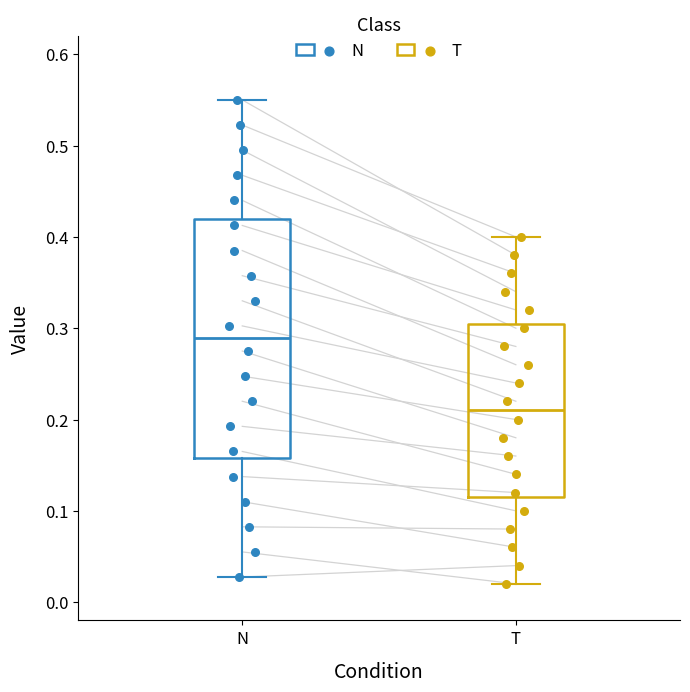

Which box has the highest median line?

N